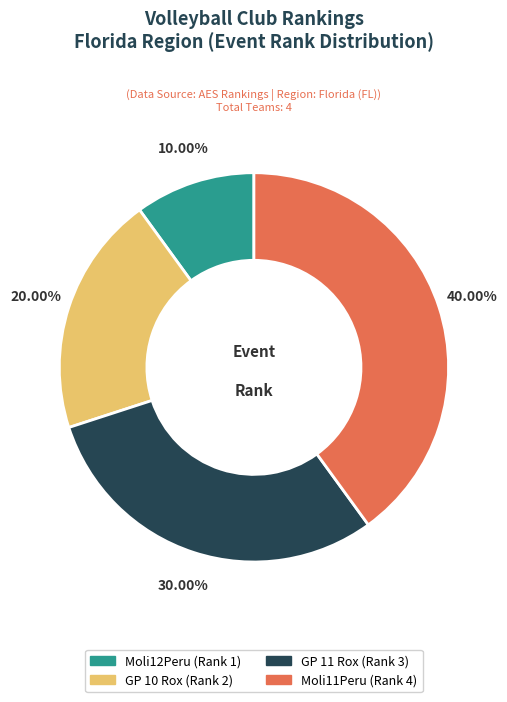

To the nearest percent, what portion does Moli12Peru represent?

10%